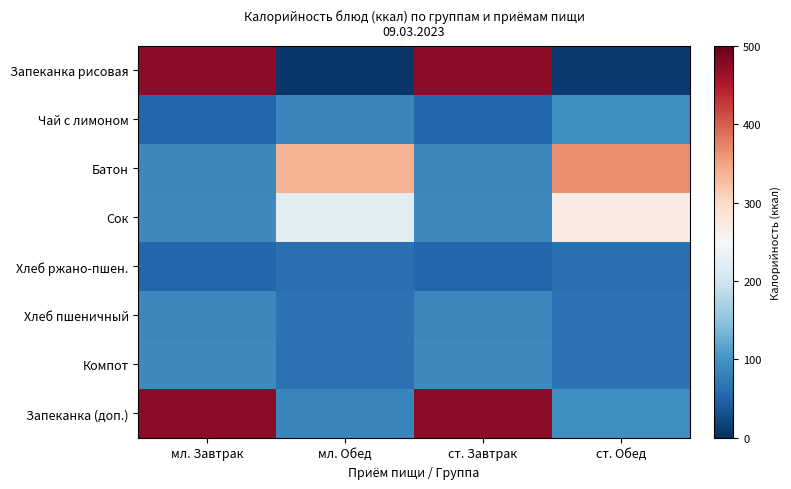

Which series has the largest total across all categories?

Запеканка (доп.)